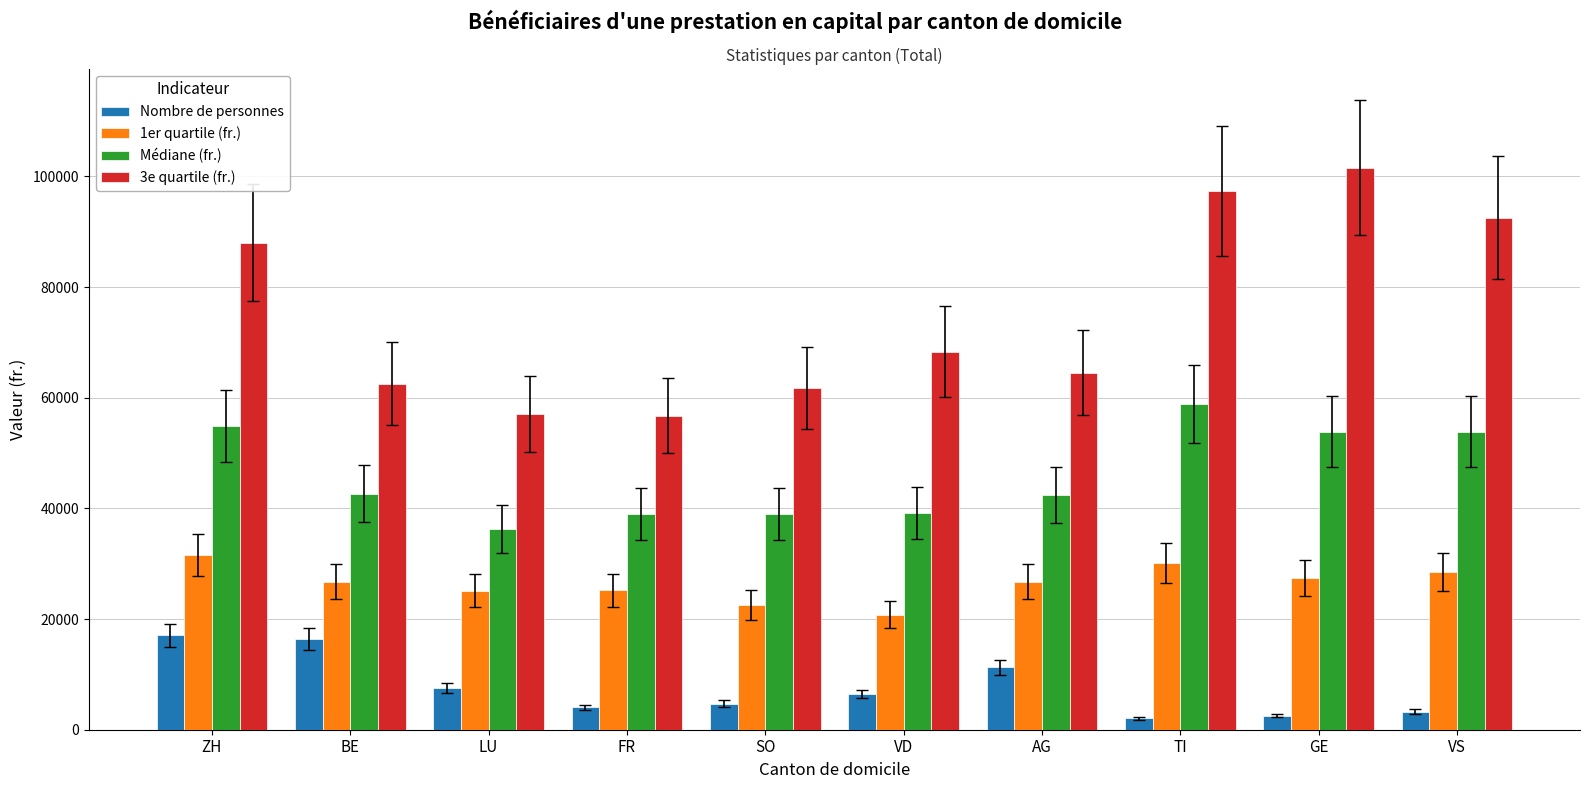

Which series has the largest total across all categories?

3e quartile (fr.)